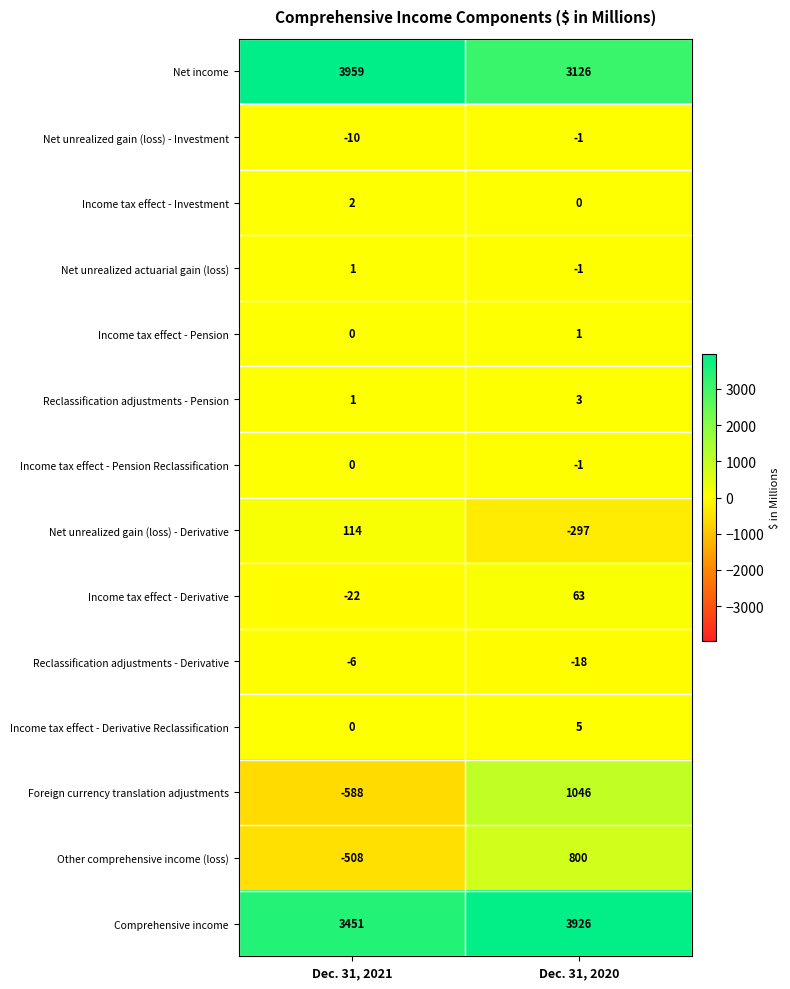

What is the difference between the Net unrealized gain (loss) - Investment values at Dec. 31, 2020 and Dec. 31, 2021?

9